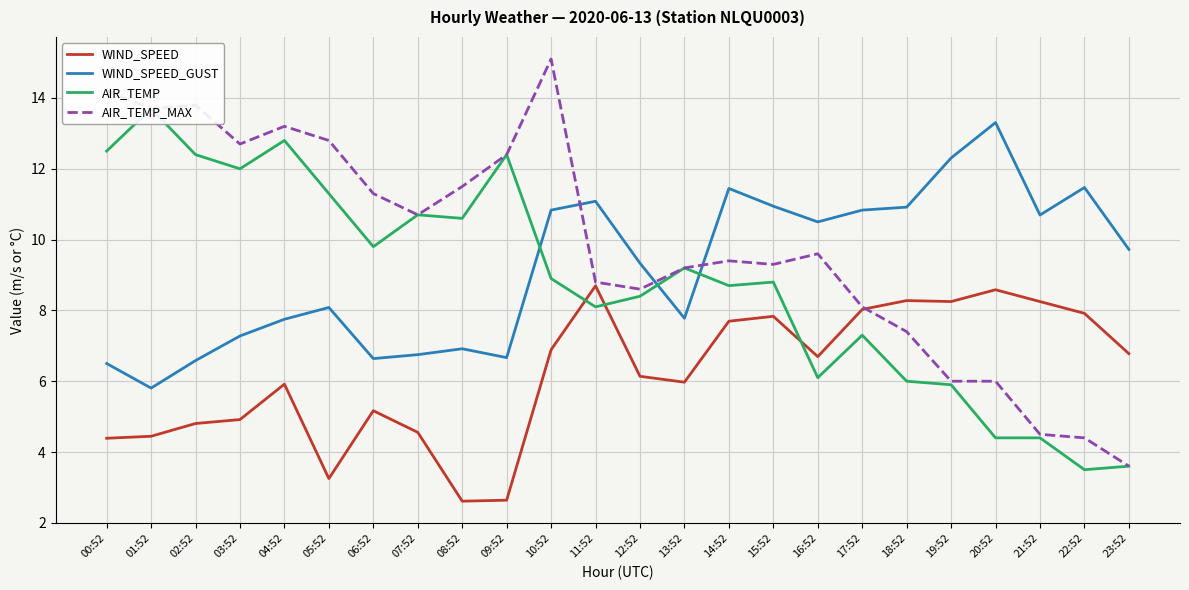

True or false: AIR_TEMP has more than 2 points higher than both neighbors.

True